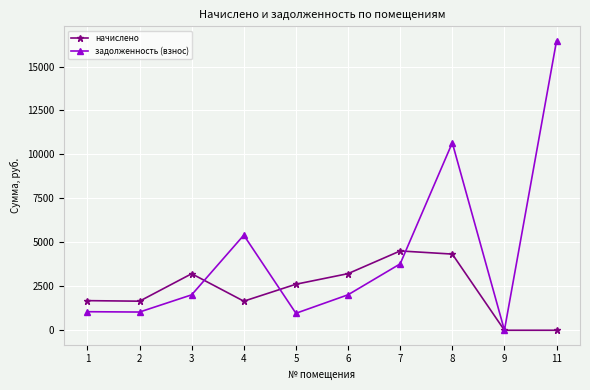

Count the number of data series in this chart.

2